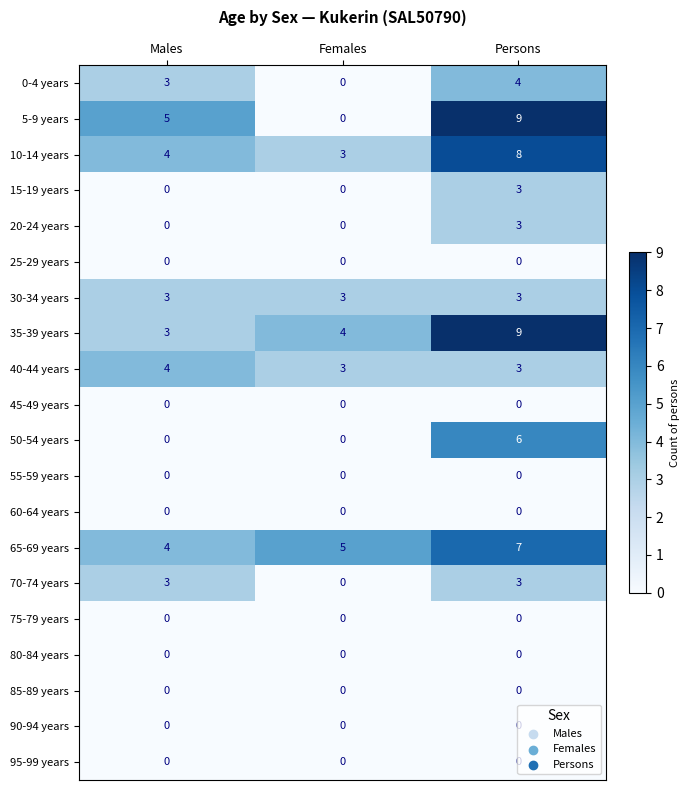

Which series has the largest range (max minus min)?

5-9 years